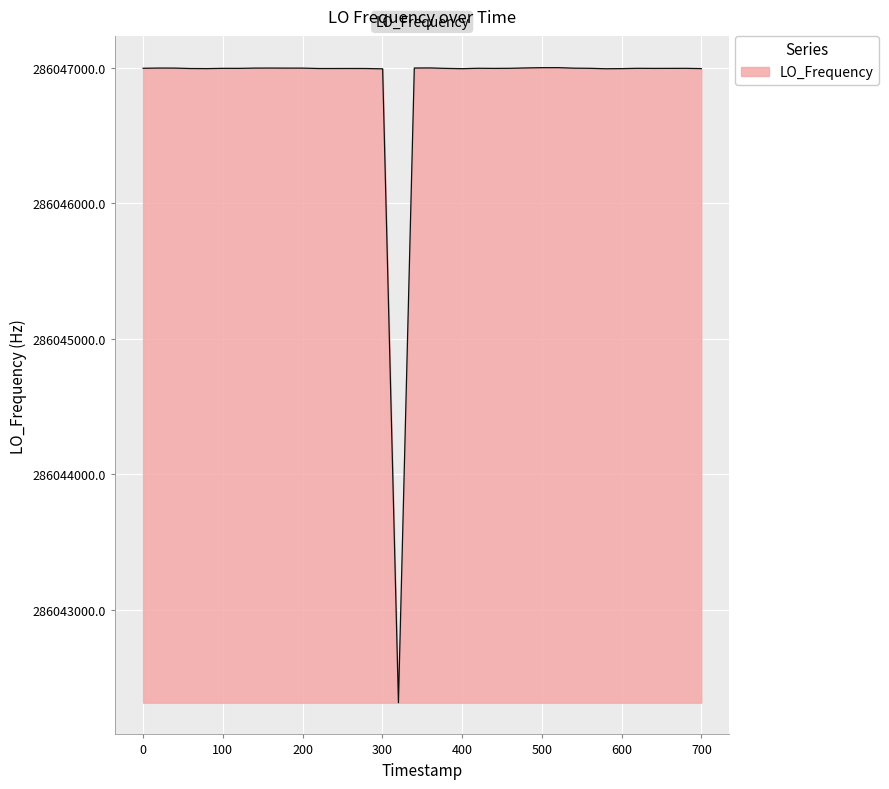

What is the sum of all values?

11441875228.4